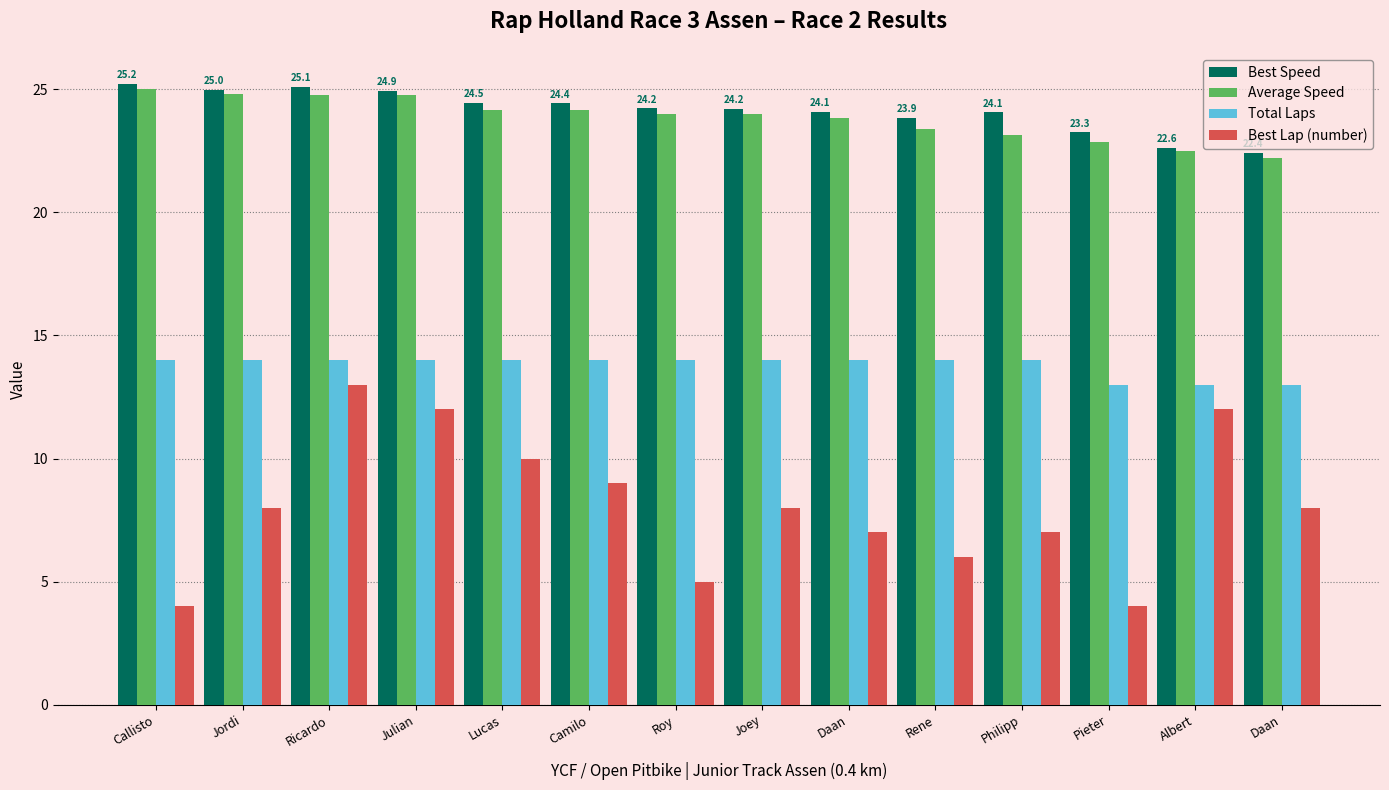

What is the average value of the Best Lap (number) series?

8.1